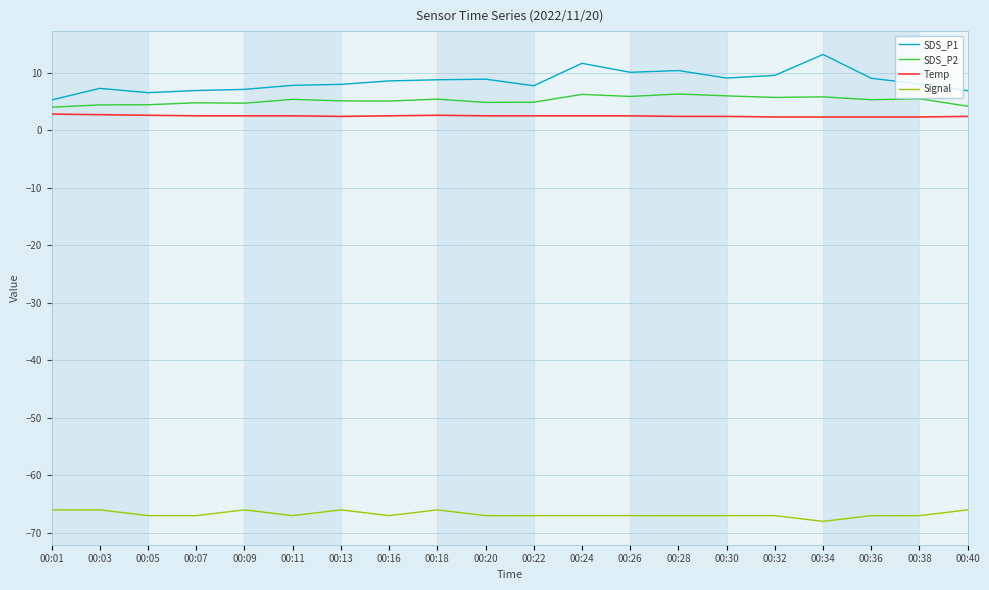

The Temp series shows 2.5 at 00:16. True or false?

True